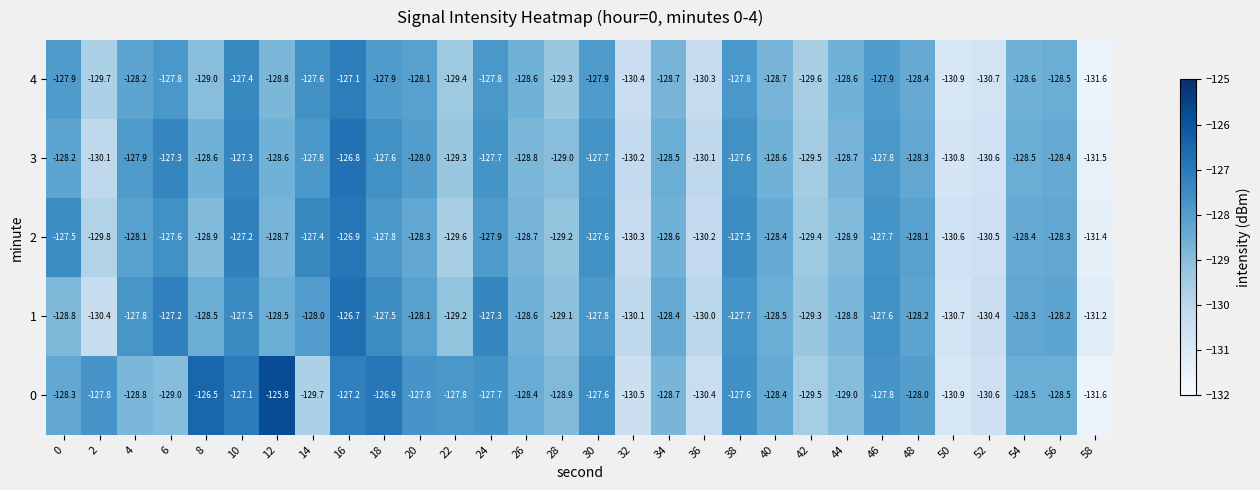

What is the greatest value displayed?

-125.8